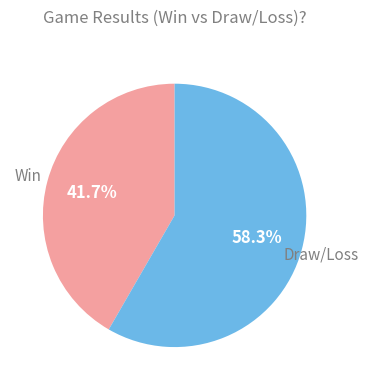

To the nearest percent, what is the difference between the largest and smallest slice percentages?

17%